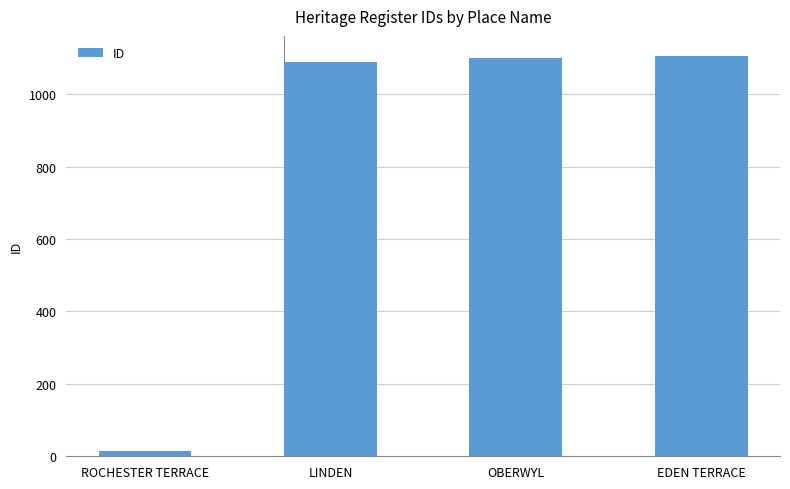

Reading left to right, extract all data points from this chart.

ROCHESTER TERRACE=15	LINDEN=1089	OBERWYL=1099	EDEN TERRACE=1106